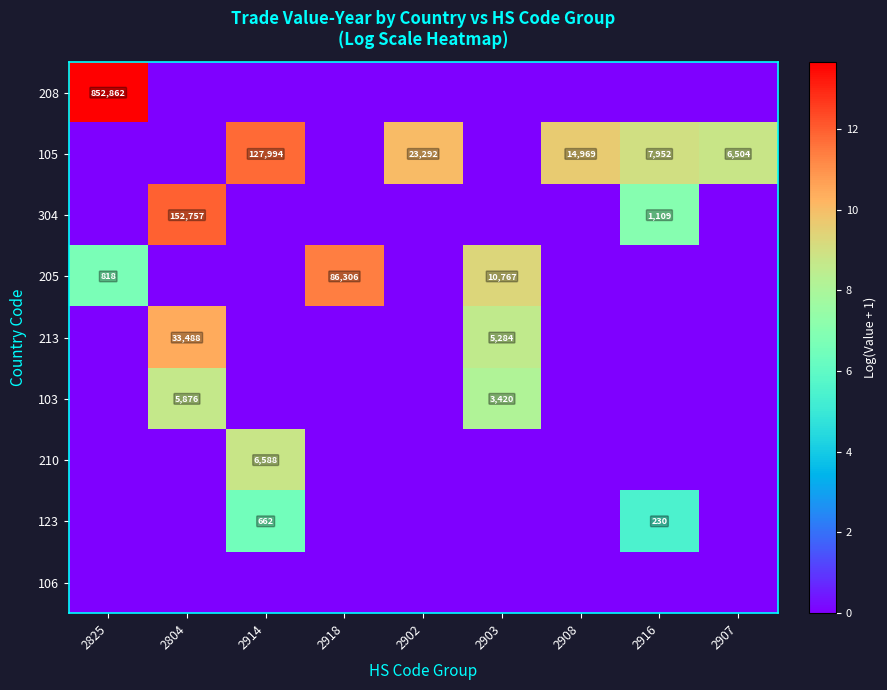

At which category is the sum across all series the highest?

2804